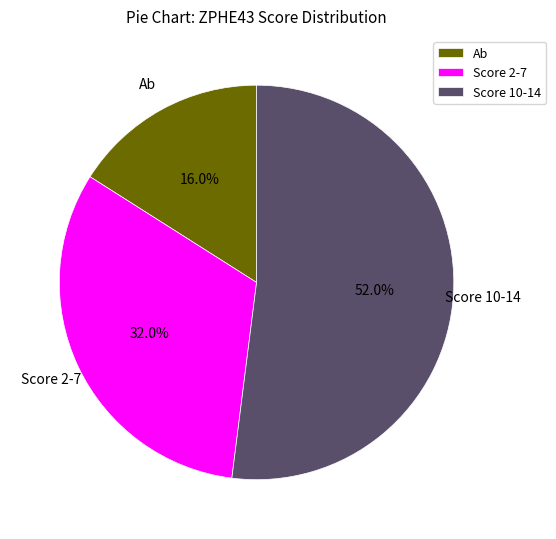

Rank the categories by value from lowest to highest.

Ab, Score 2-7, Score 10-14